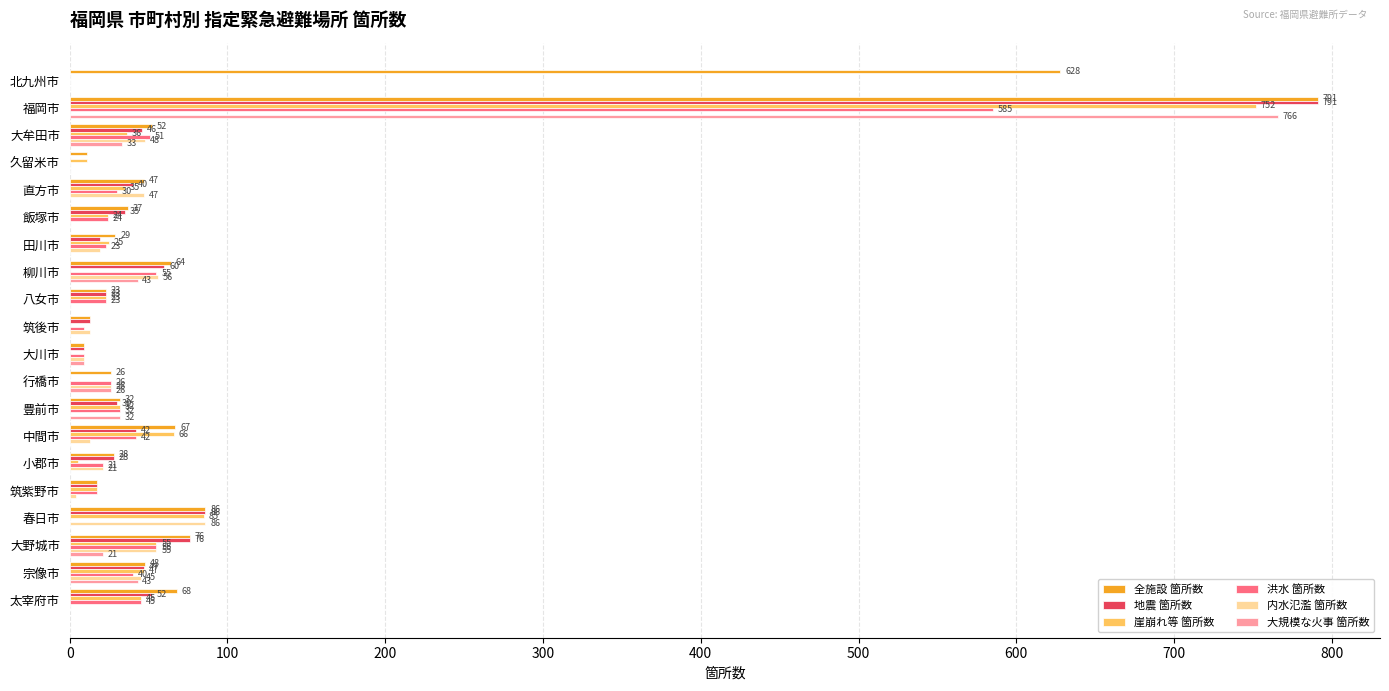

What is the sum of the 全施設 箇所数 values at 春日市 and 大牟田市?

138